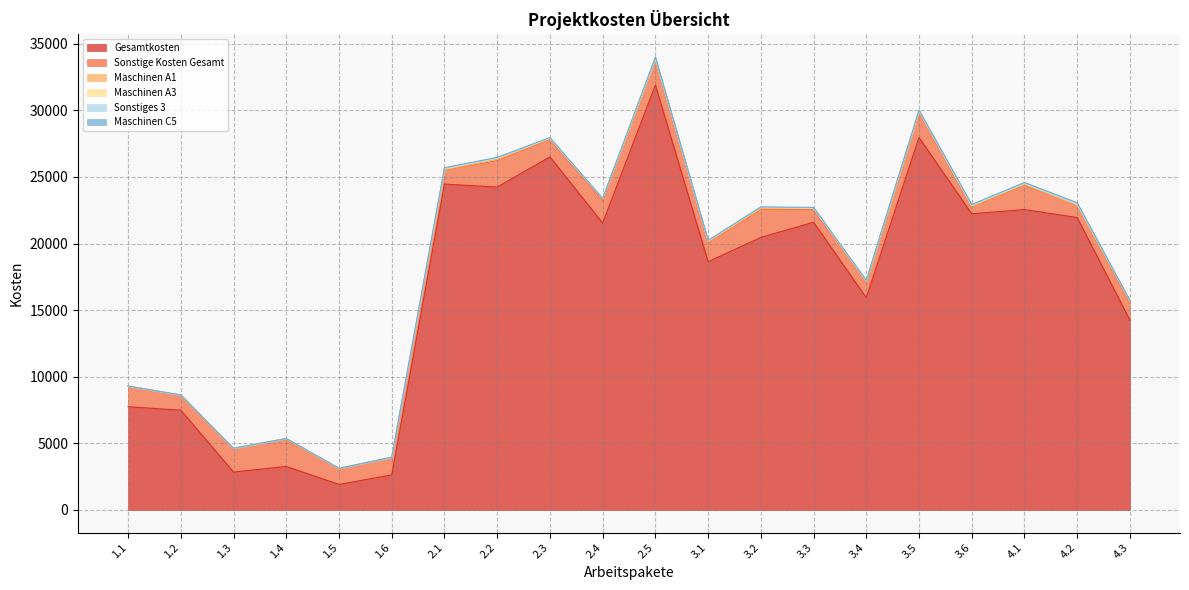

What is the label of the 12th point from the right?

2.3